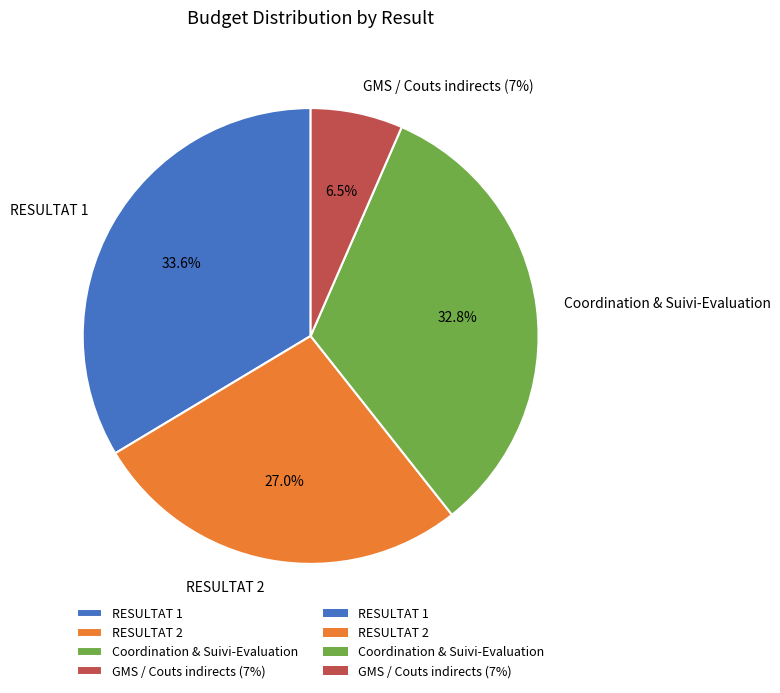

To the nearest percent, what portion does RESULTAT 1 represent?

34%